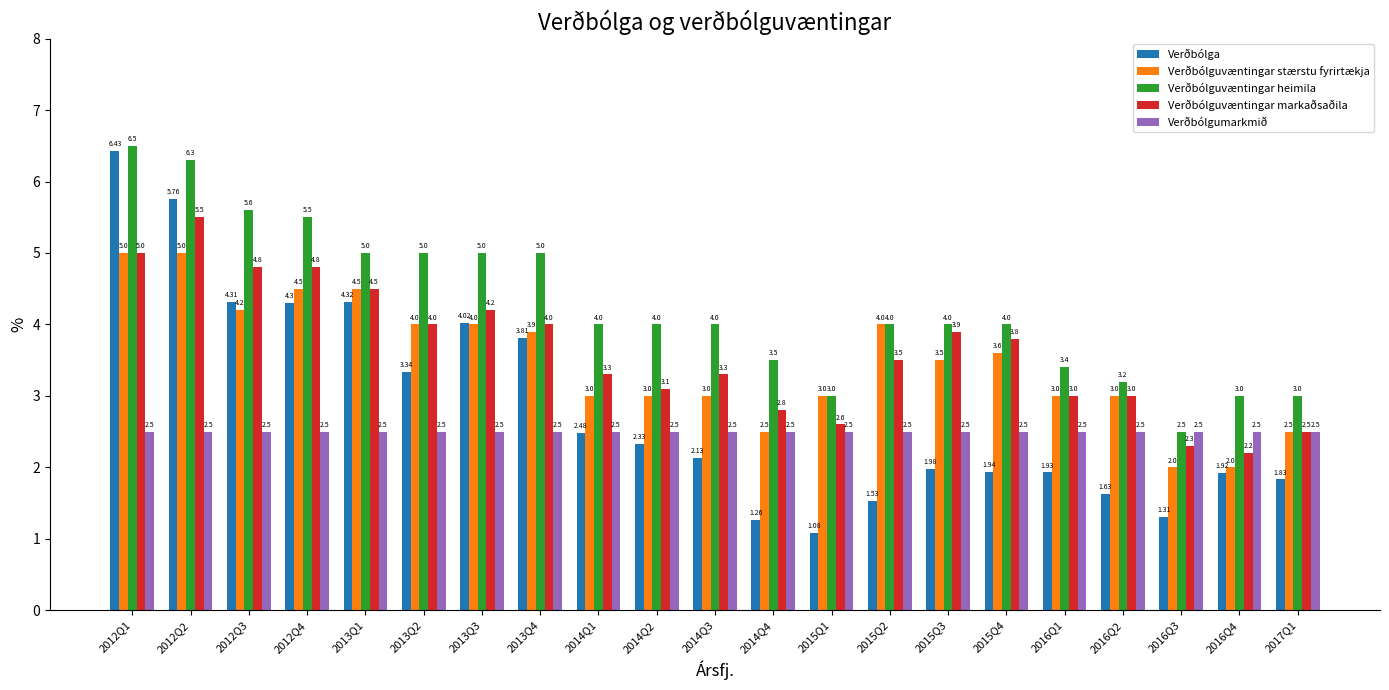

At which label does Verðbólguvæntingar heimila first exceed 4?

2012Q1